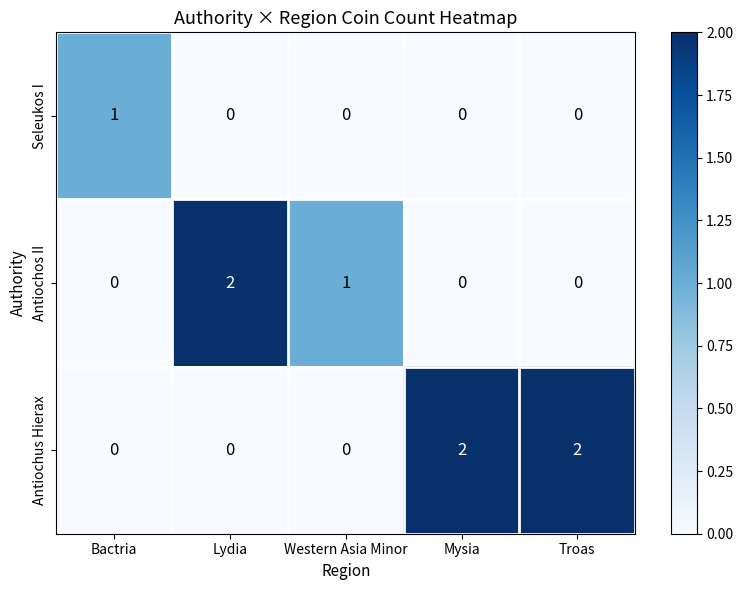

Which series changed the most between Western Asia Minor and Troas?

Antiochus Hierax